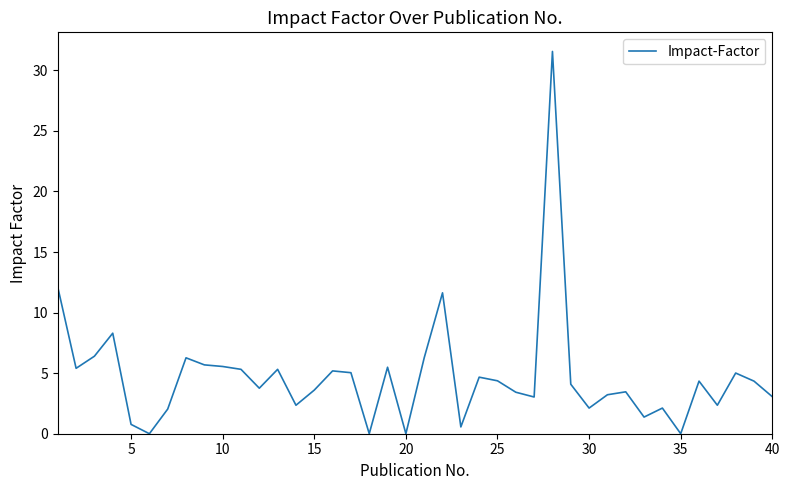

What is the maximum value shown in the chart?

31.6